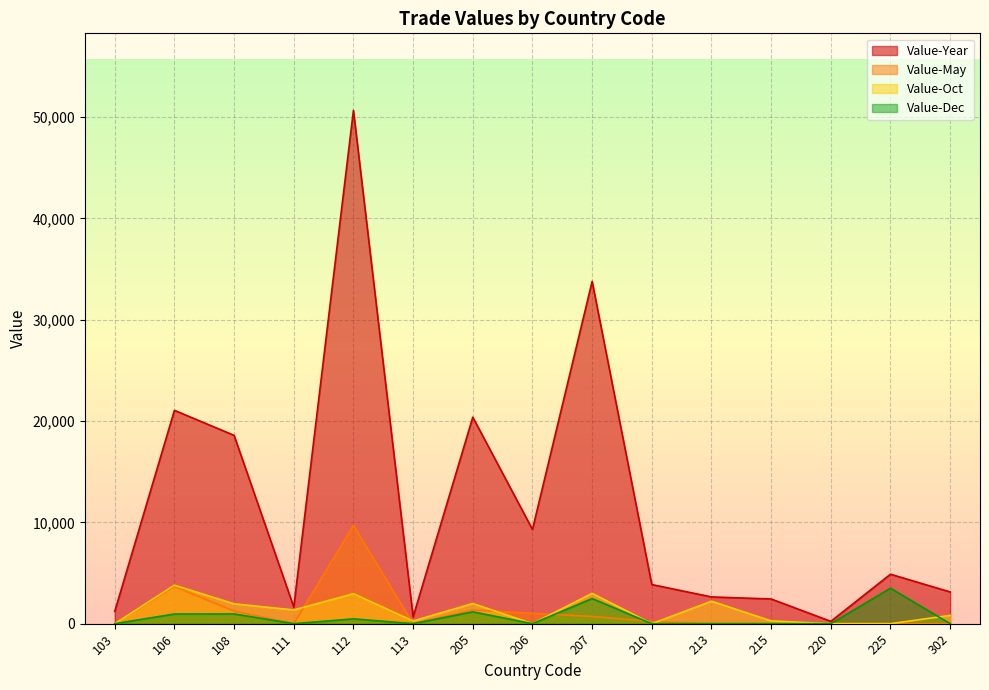

What is the difference between the second highest and minimum values in the Value-May series?

3668